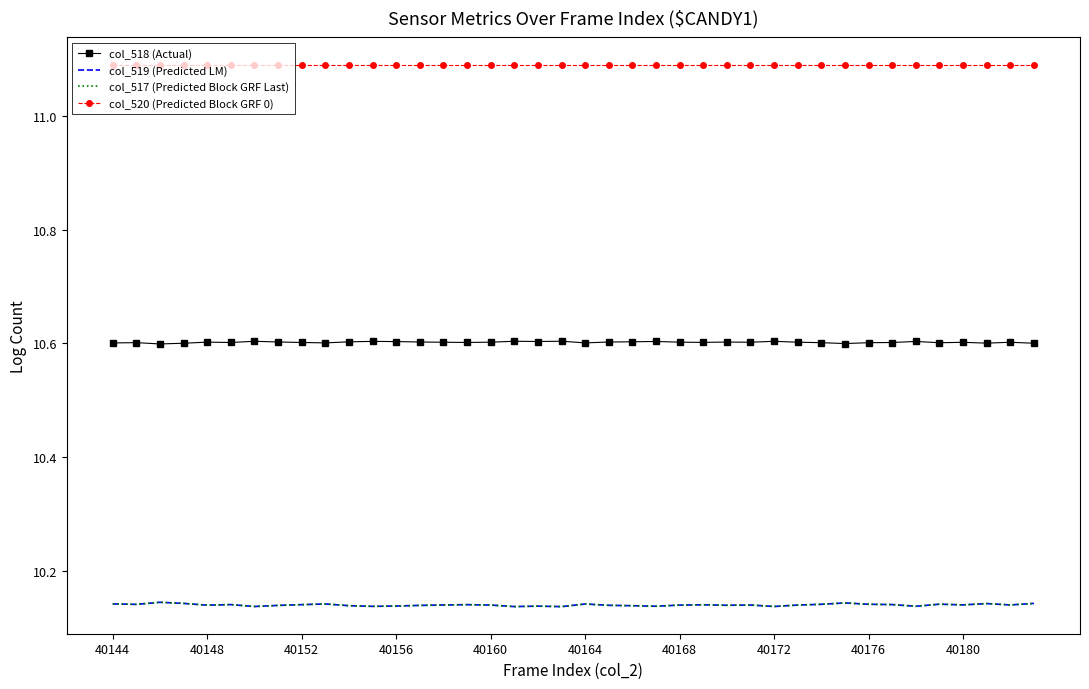

Which category has the lowest value in the col_520 (Predicted Block GRF 0) series?

40144